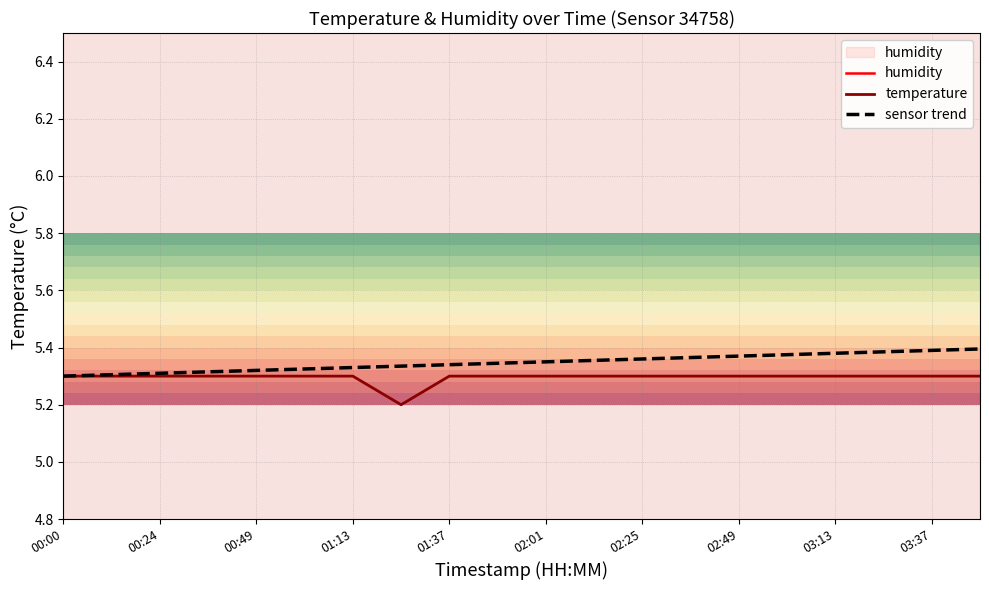

What is the smallest value displayed?

5.2